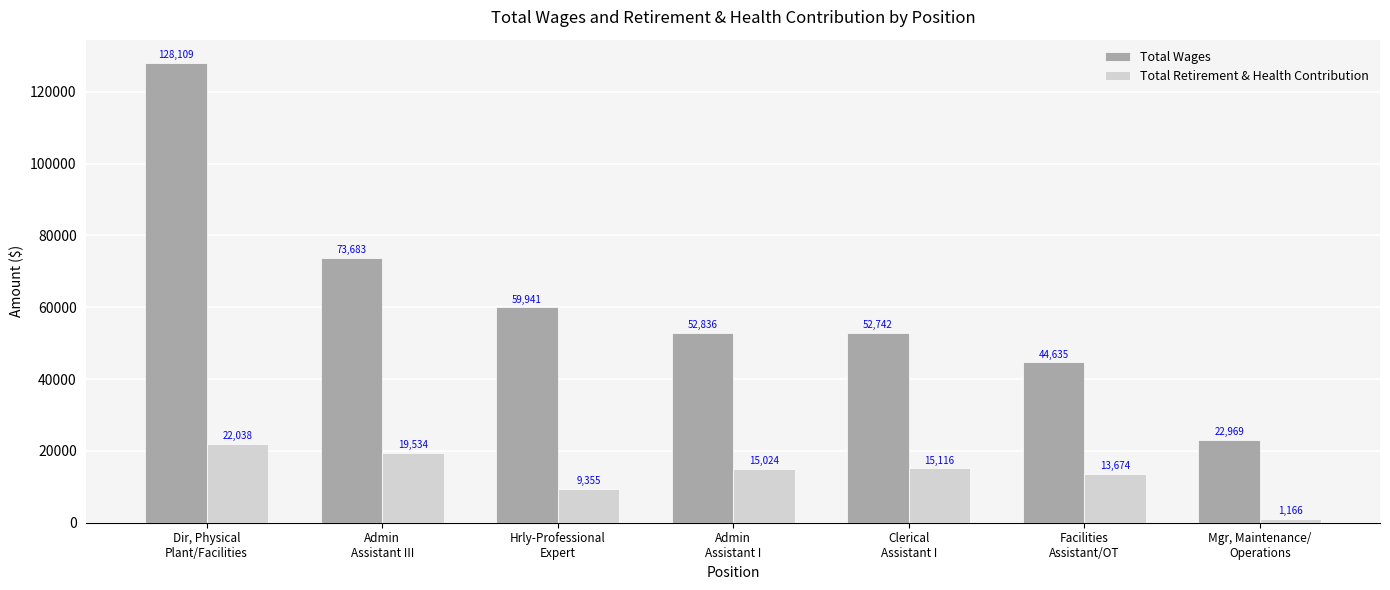

How many groups of bars are there?

7